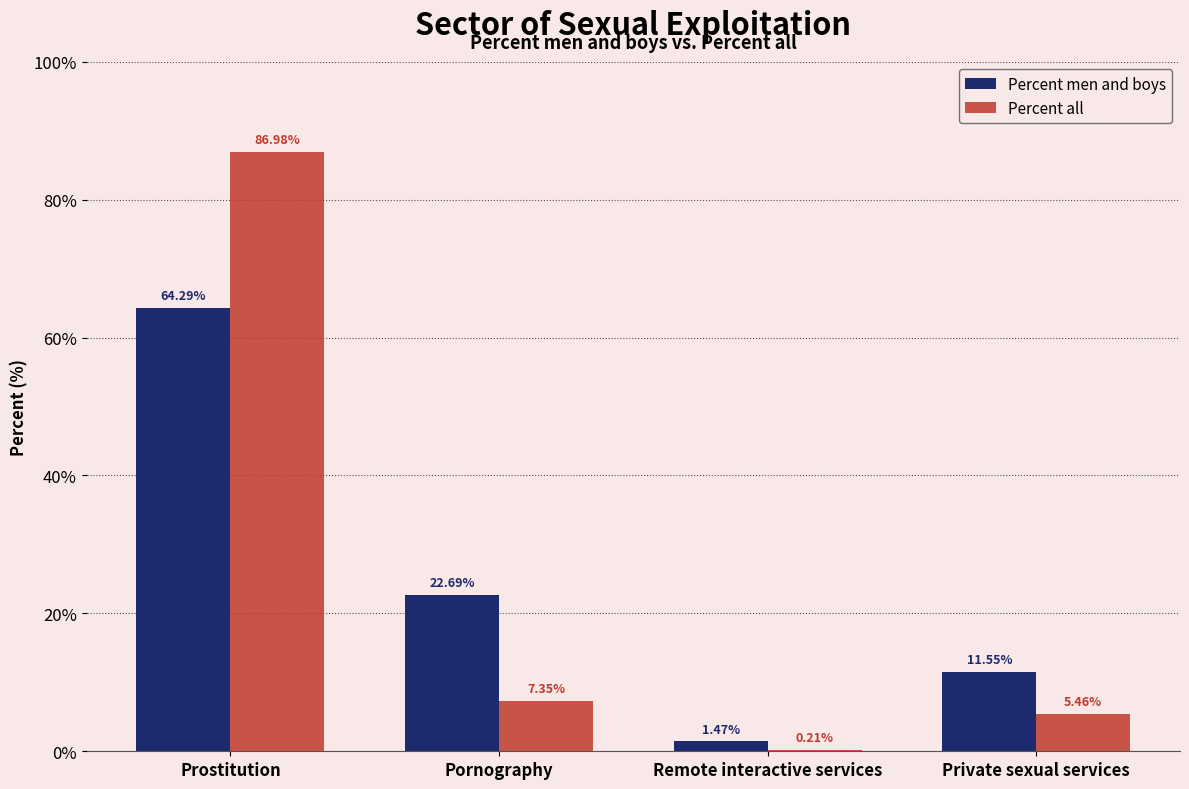

How many data points in Percent all are above 7?

2